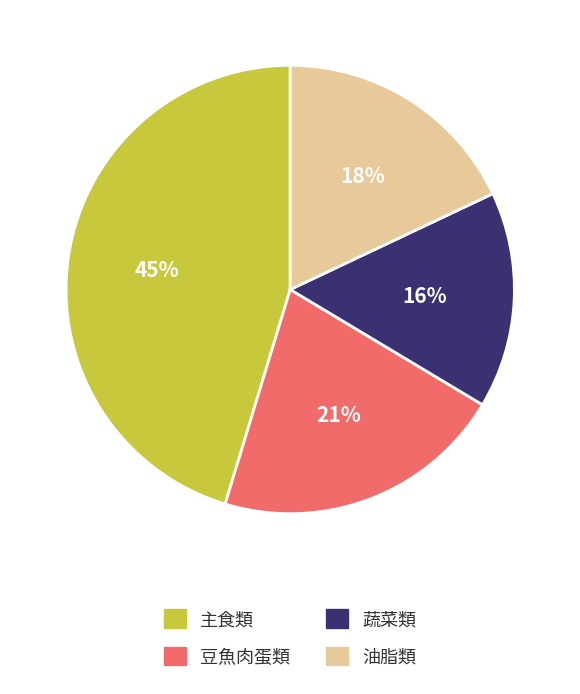

Does any single category account for the majority?

No